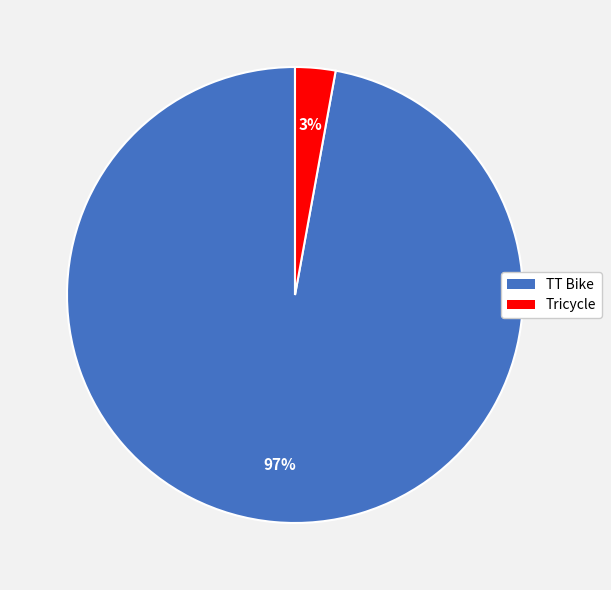

Do TT Bike and Tricycle together represent more than half of the pie?

Yes